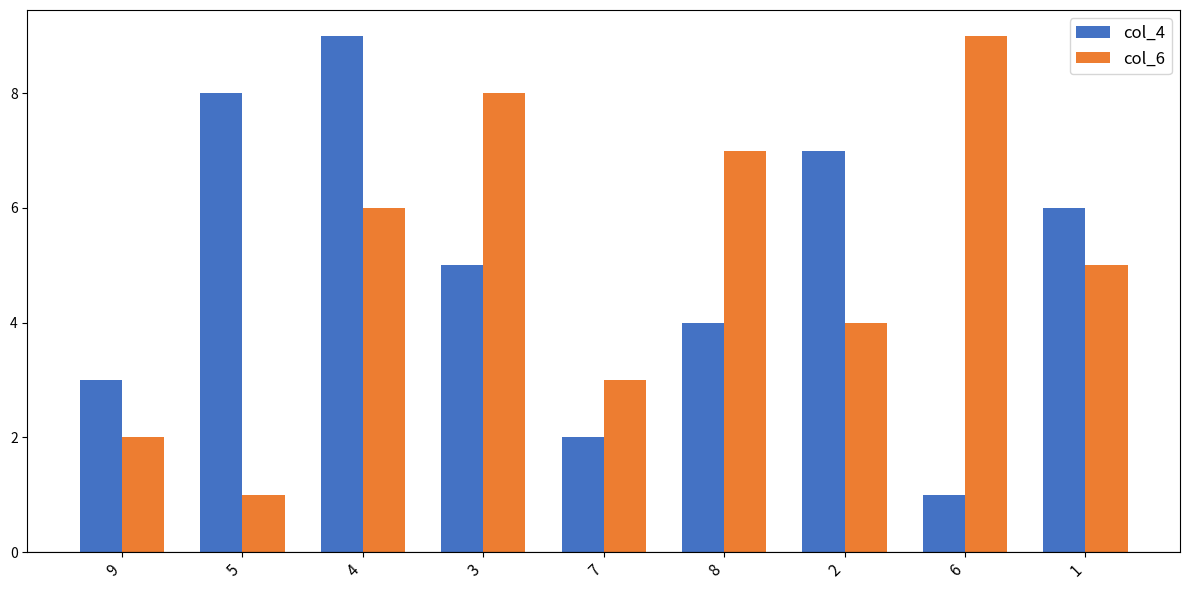

Is the value of col_6 at 6 greater than the value of col_4 at 9?

Yes